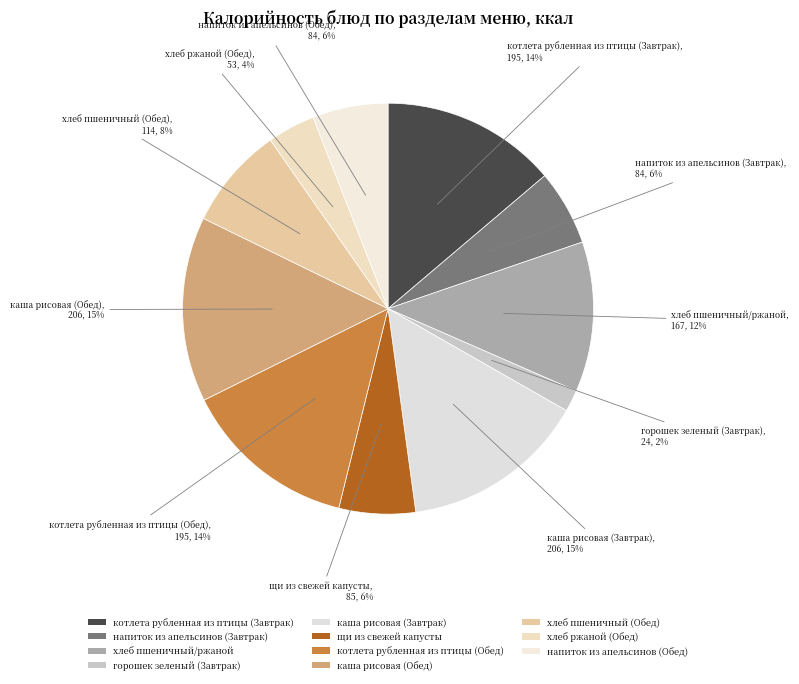

What percentage is the хлеб пшеничный (Обед) slice, to the nearest percent?

8%